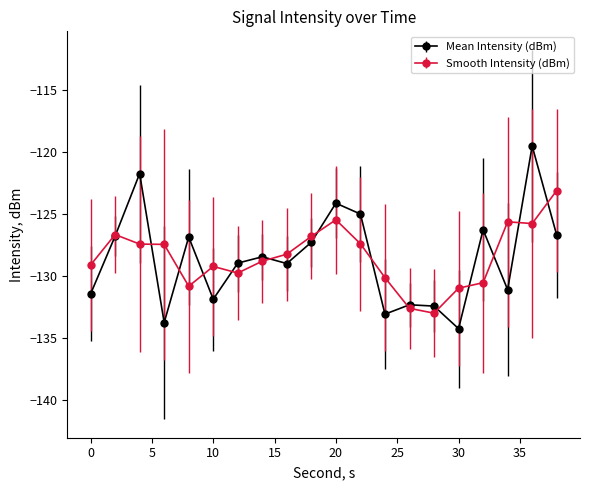

True or false: Smooth Intensity (dBm) has more than 0 points higher than both neighbors.

True